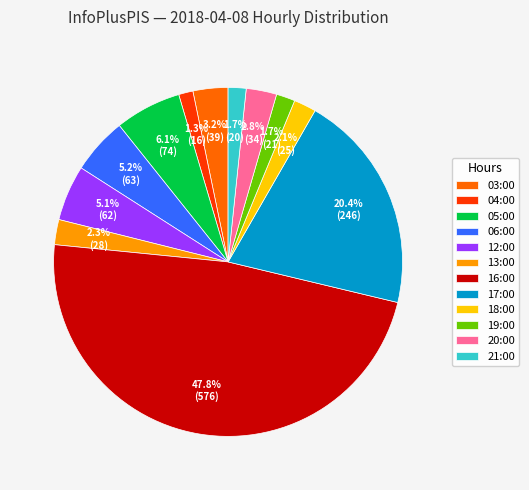

What portion of the pie excludes 21:00?

98.3%